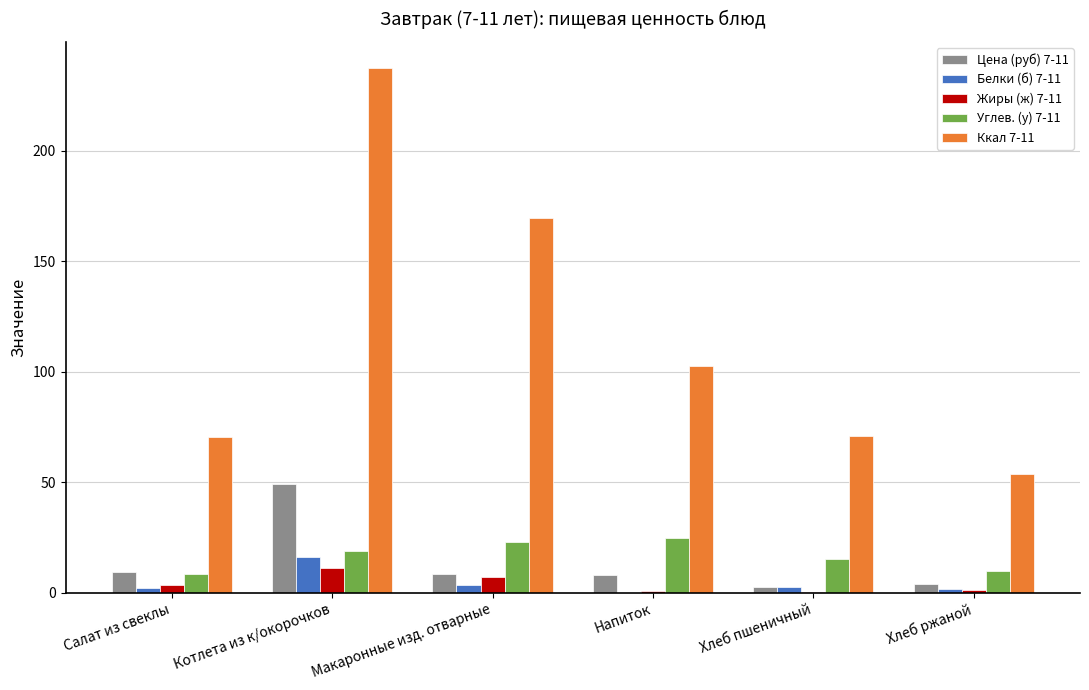

Count the number of categories in the chart.

6